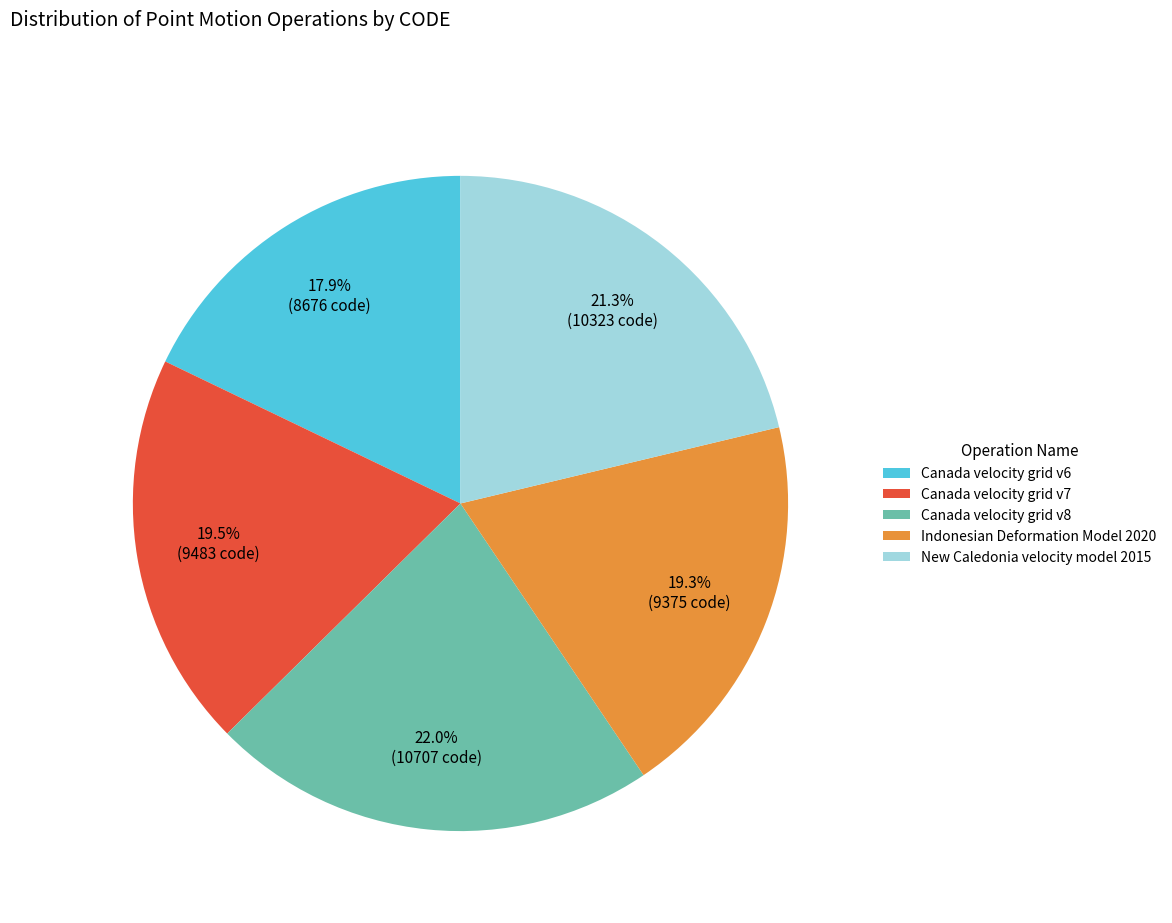

To the nearest percent, what portion does Canada velocity grid v6 represent?

18%